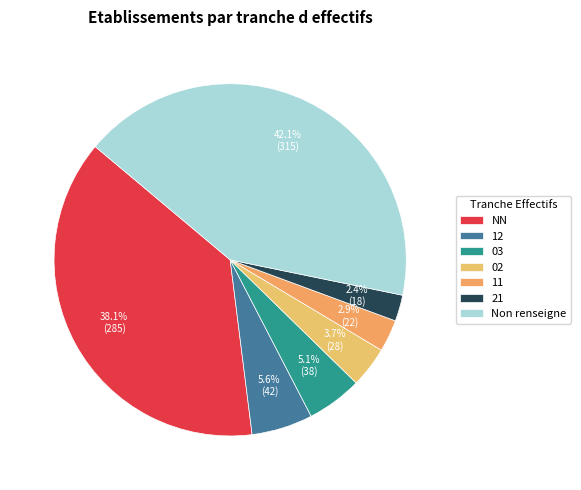

What is the smallest slice in the pie chart?

21